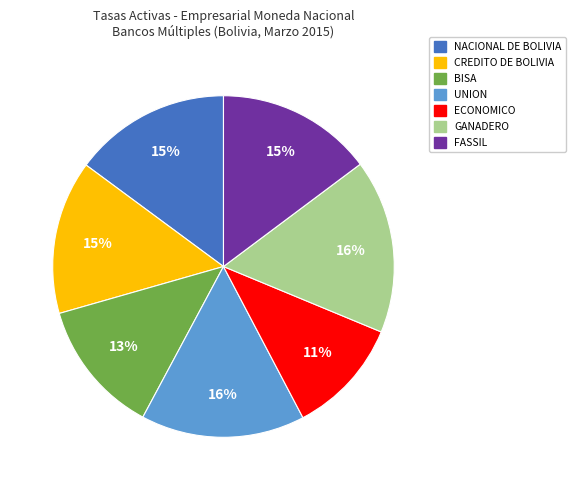

To the nearest percent, what is the average slice percentage?

14%